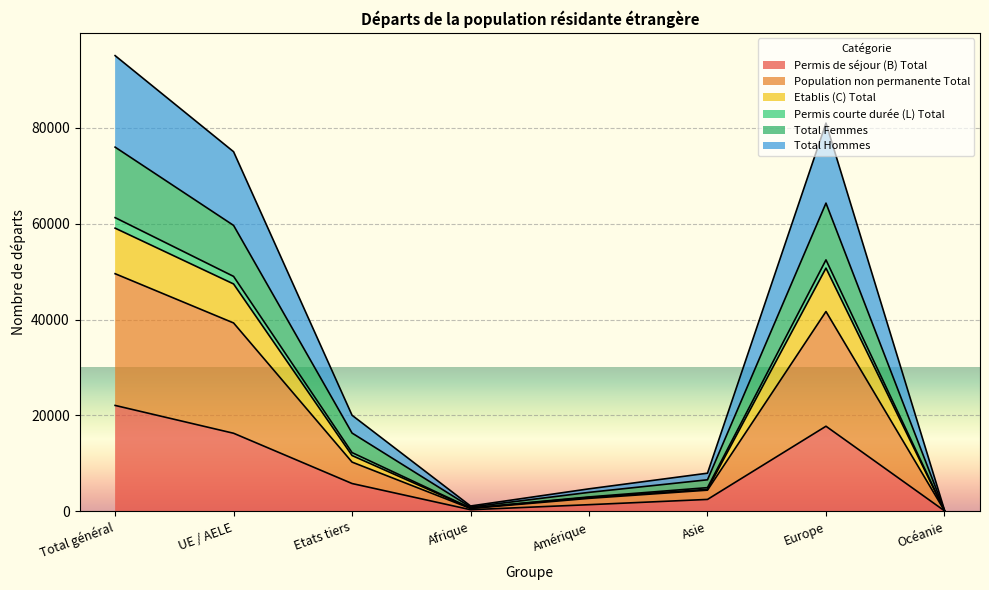

How many lines are shown in the chart?

6